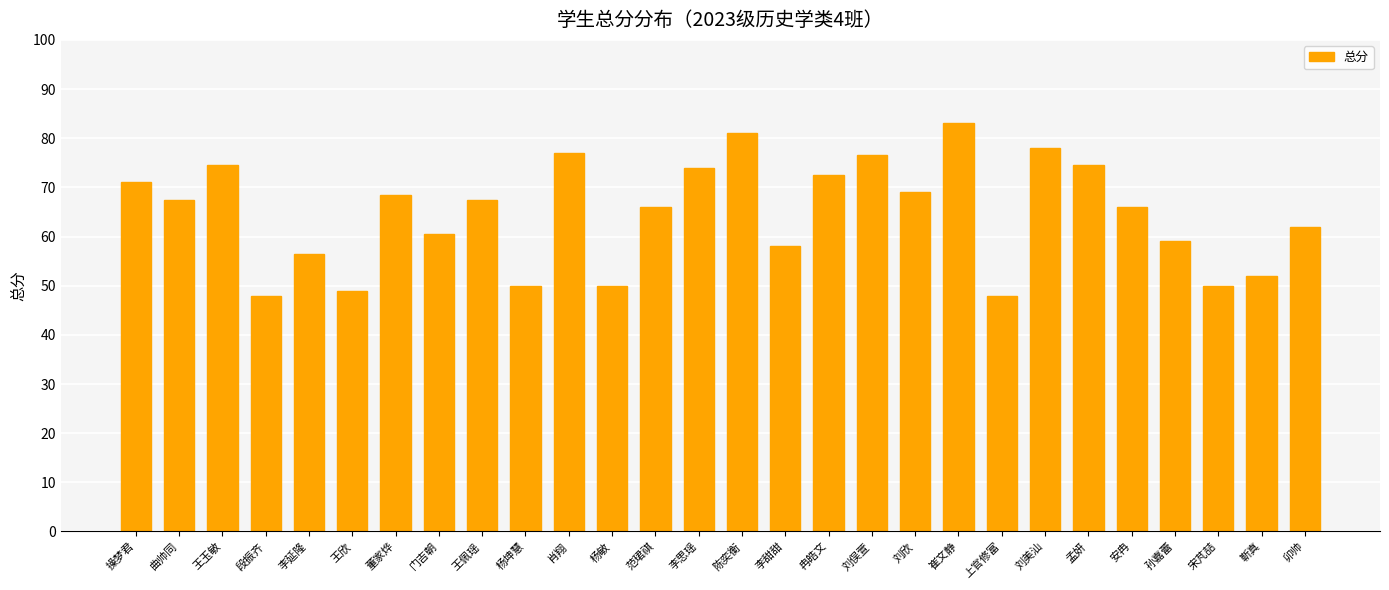

What is the minimum value shown in the chart?

48.0